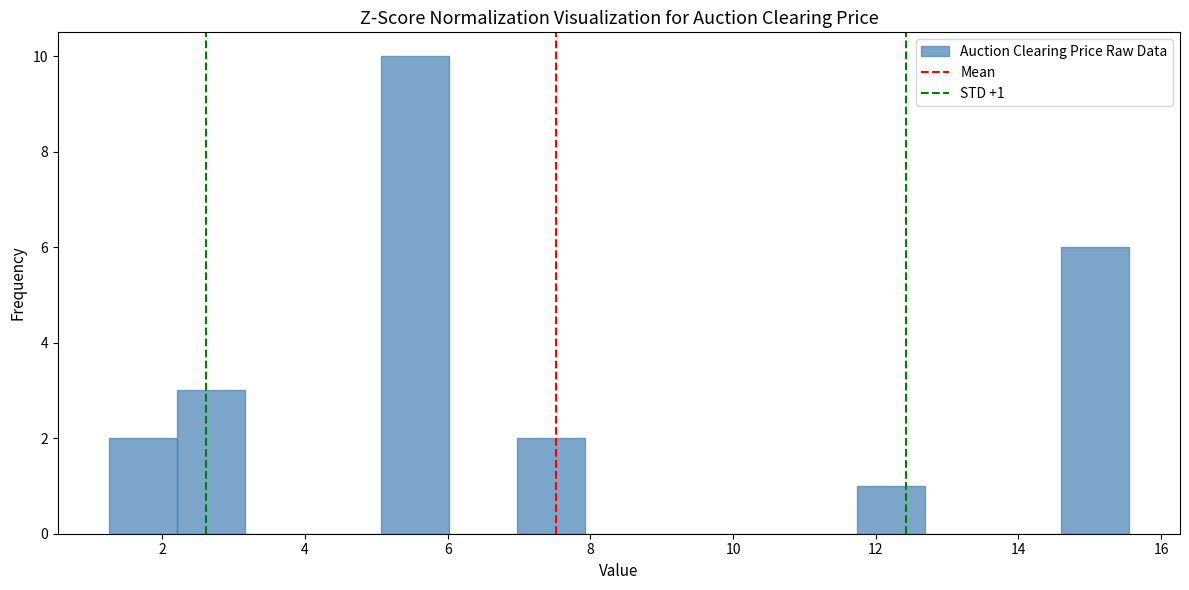

Which range on the x-axis has the tallest bar?

5.0 to 6.0